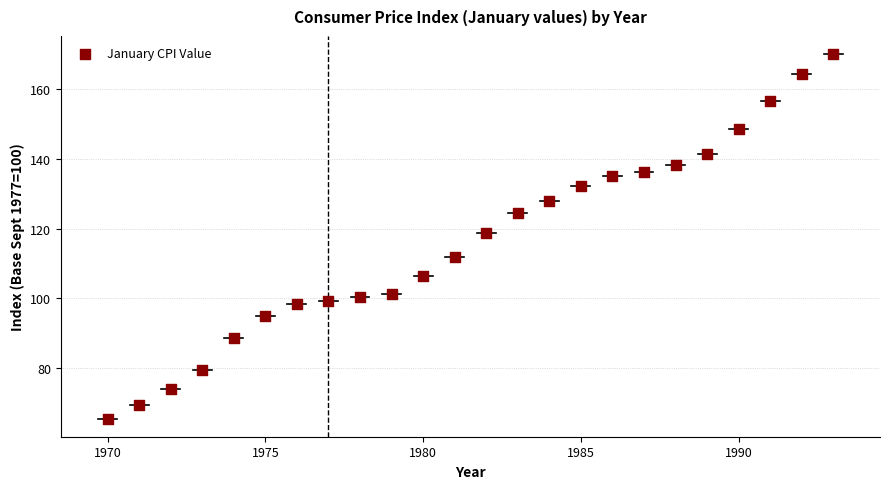

What Y value in the scatter plot is closest to 117?

118.8